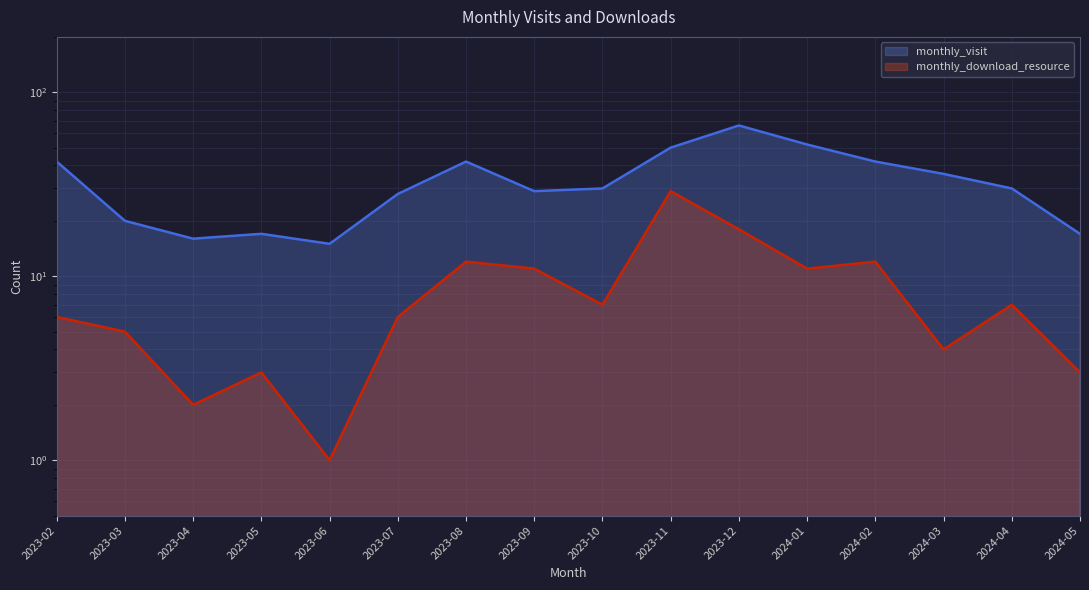

List the series in order of their overall mean, lowest first.

monthly_download_resource, monthly_visit